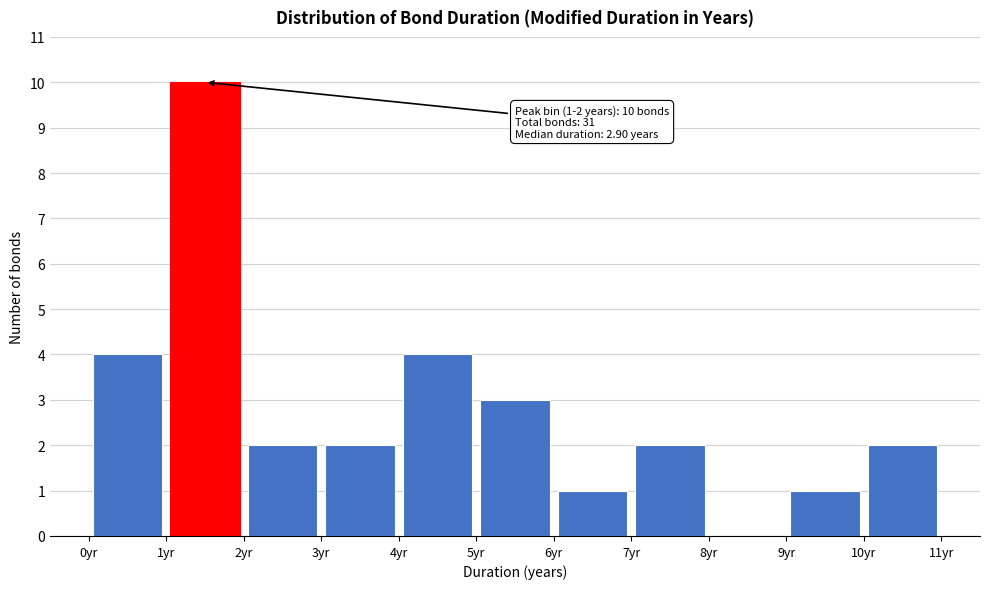

Which range on the x-axis has the tallest bar?

1 to 2